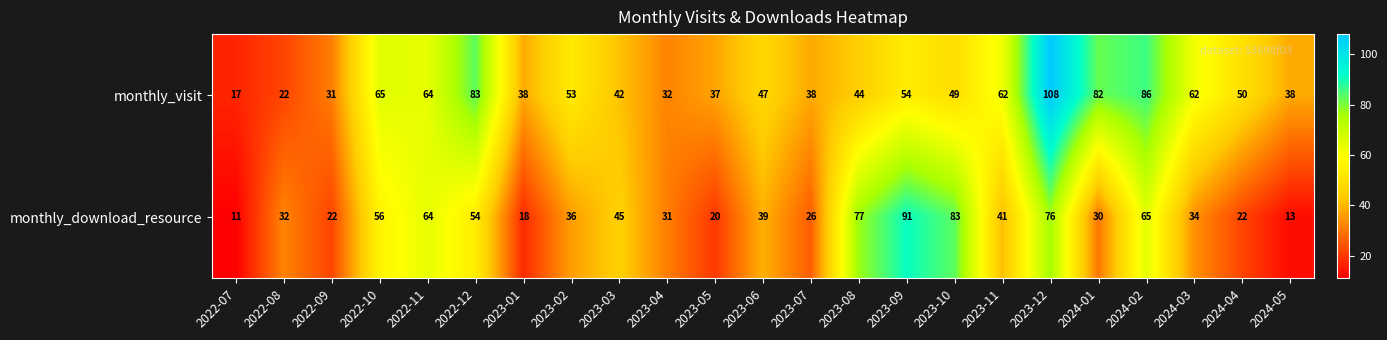

Is it true that monthly_visit equals 42 at 2023-03?

True